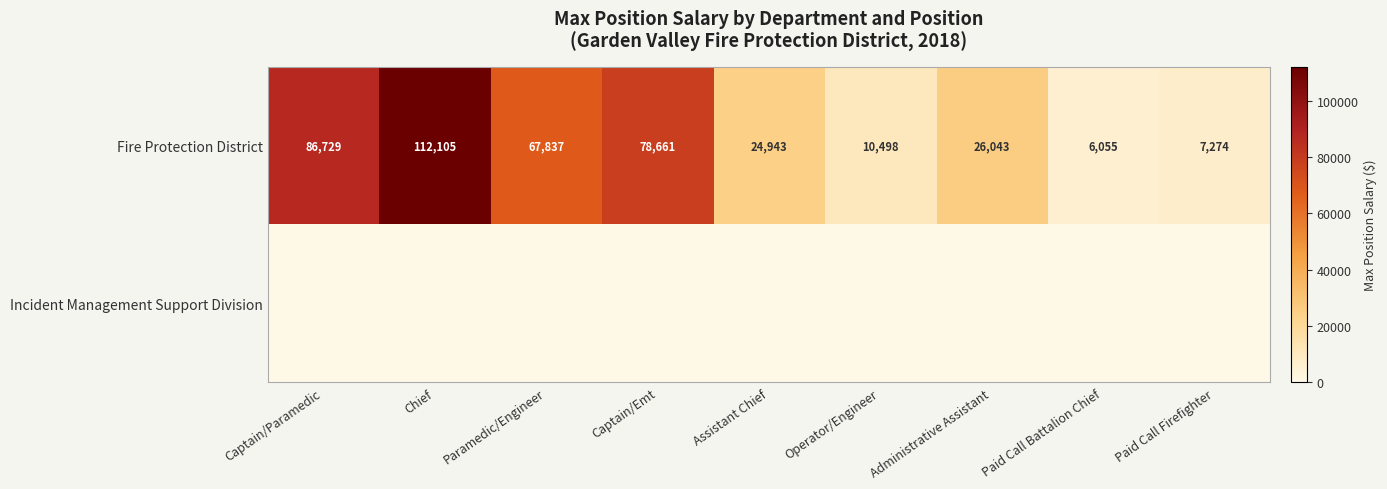

Between Assistant Chief and Paid Call Firefighter, which is larger?

Assistant Chief